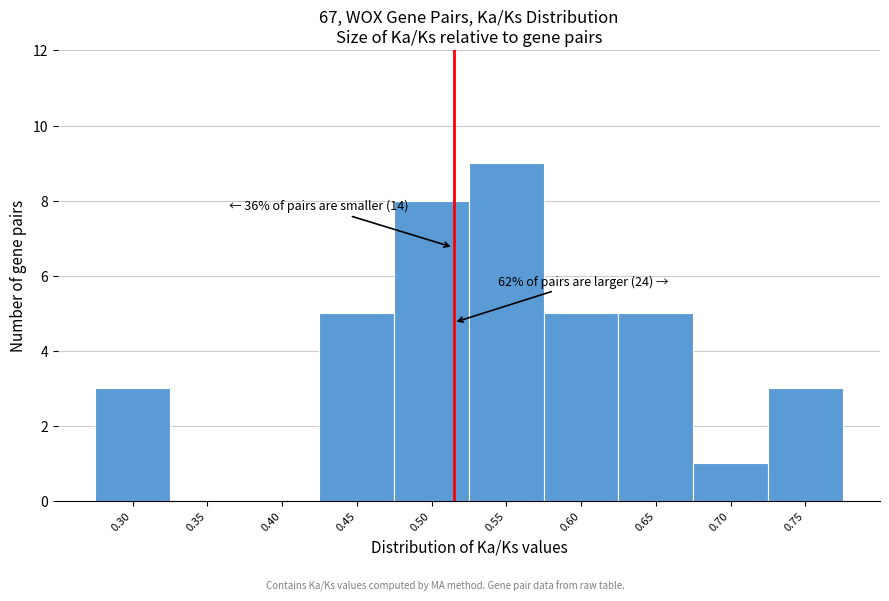

Reading left to right, what are all the values shown in this chart?

0.30=3	0.35=0	0.40=0	0.45=5	0.50=8	0.55=9	0.60=5	0.65=5	0.70=1	0.75=3